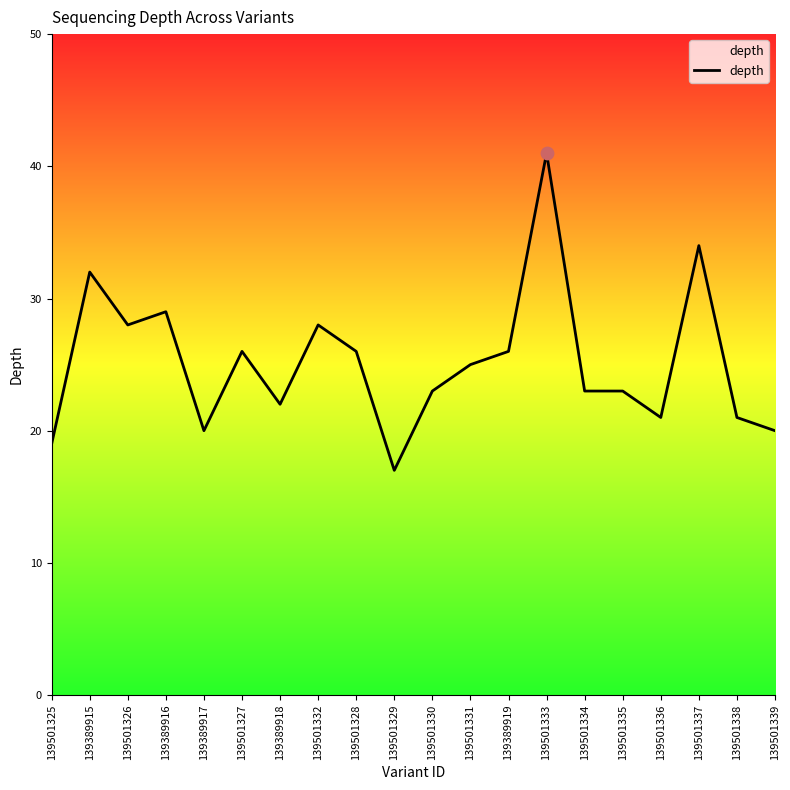

Approximately how many times larger is the value at 139501337 compared to 139389917?

1.7